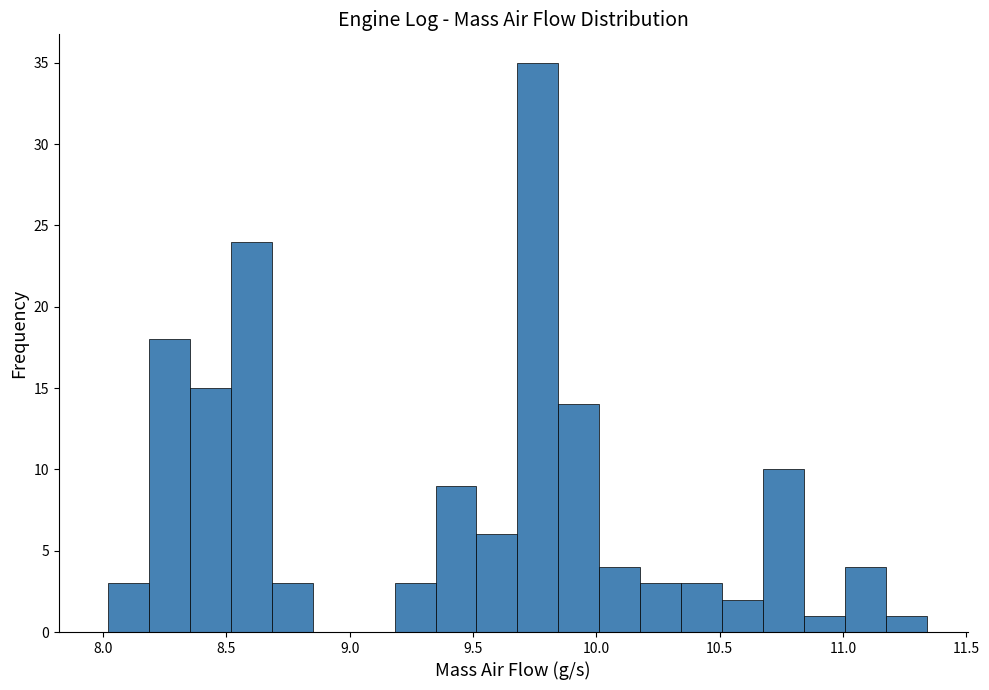

Read against the x-axis, roughly where is the centre of the tallest bar?

9.75